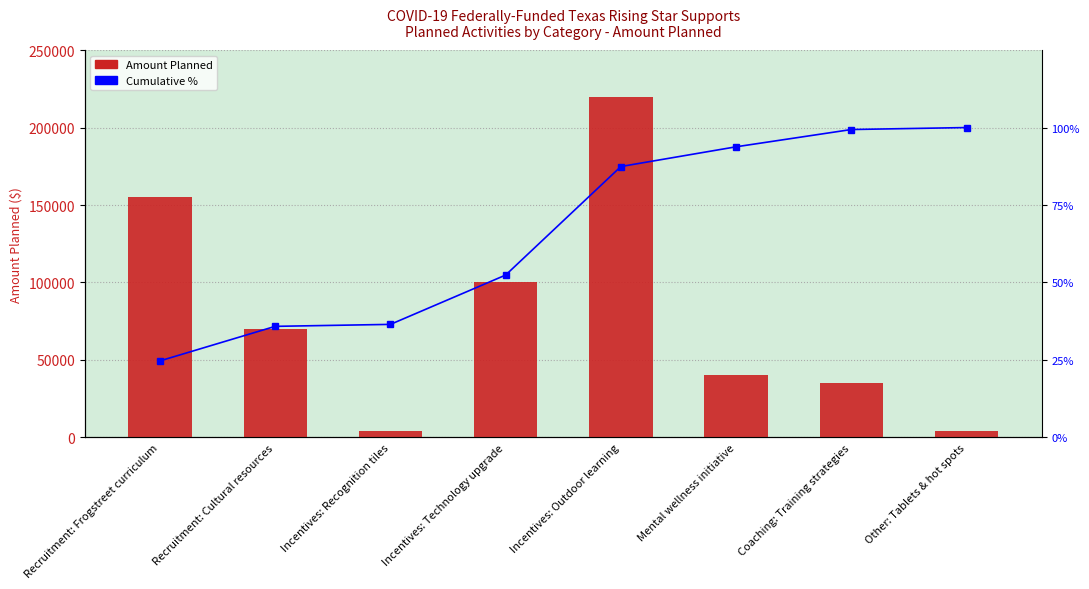

What is the difference between the maximum and minimum values in the Cumulative % series?

75.3